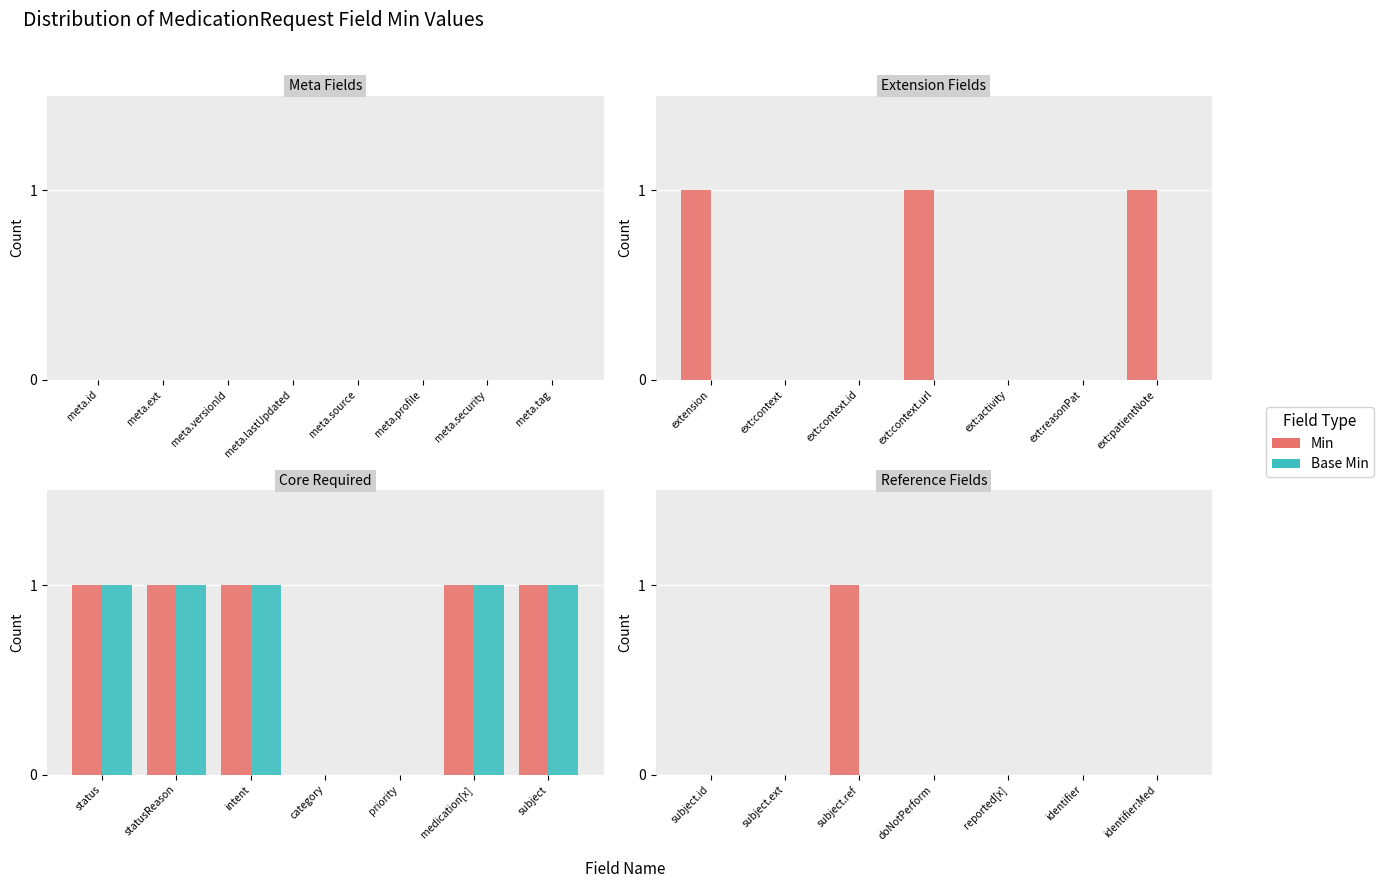

List the series in order of their overall mean, lowest first.

Base Min, Min